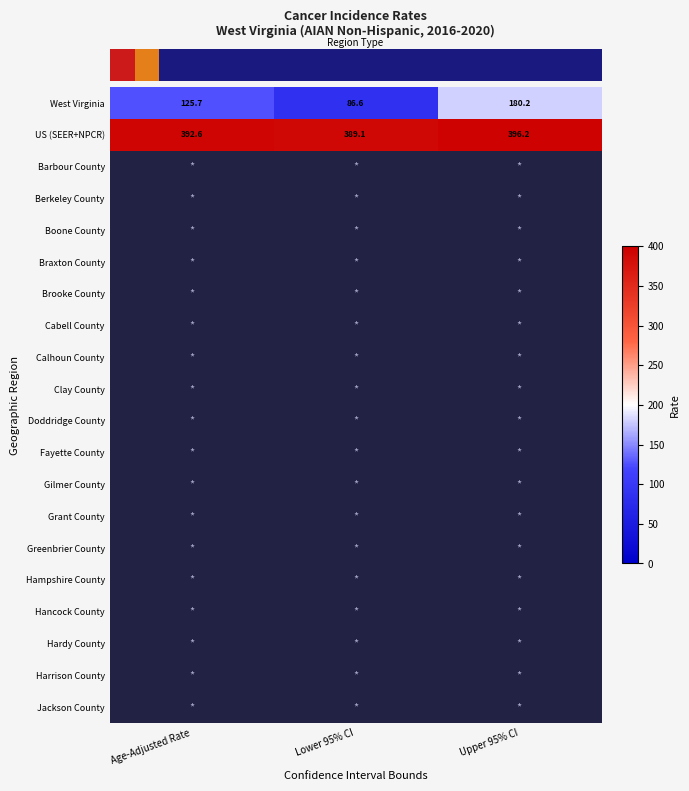

Read the row_0 value at Lower 95% CI.

86.6